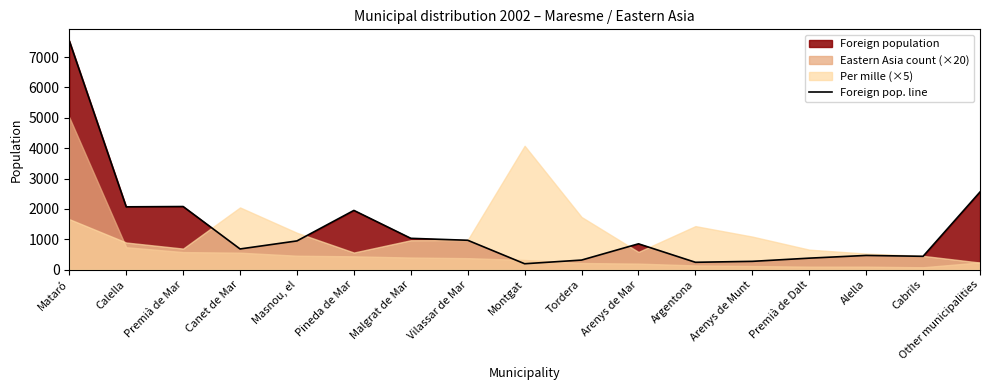

Count the number of categories in the chart.

17